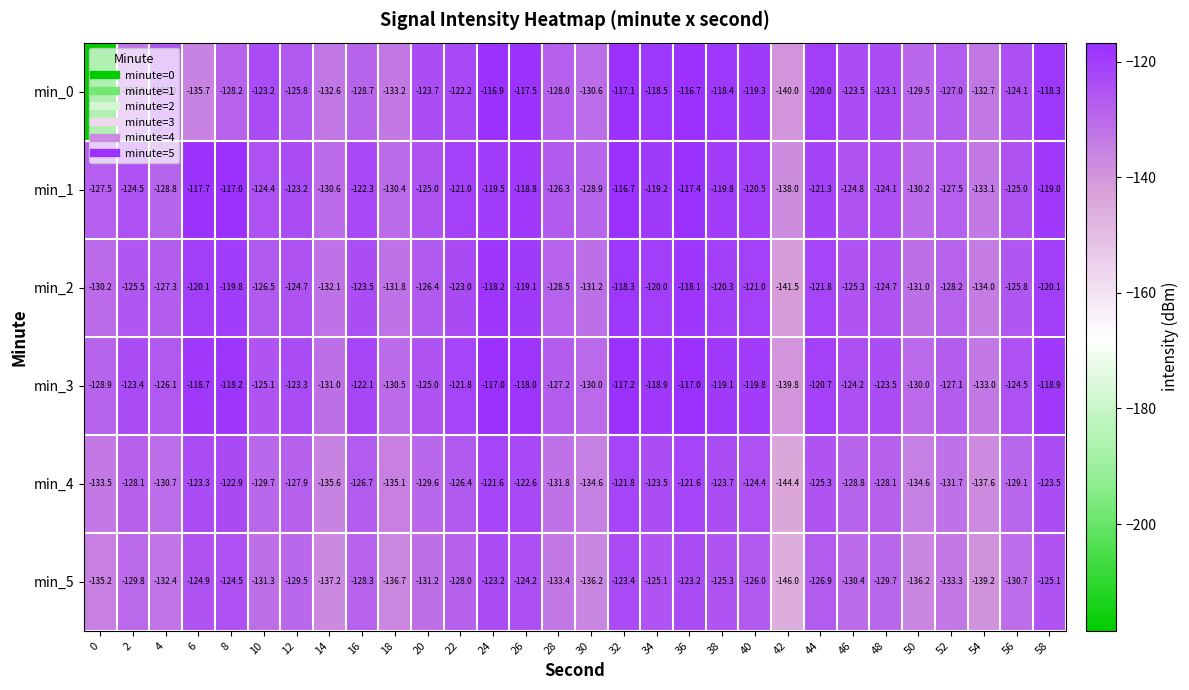

At which label does min_1 reach its peak?

32